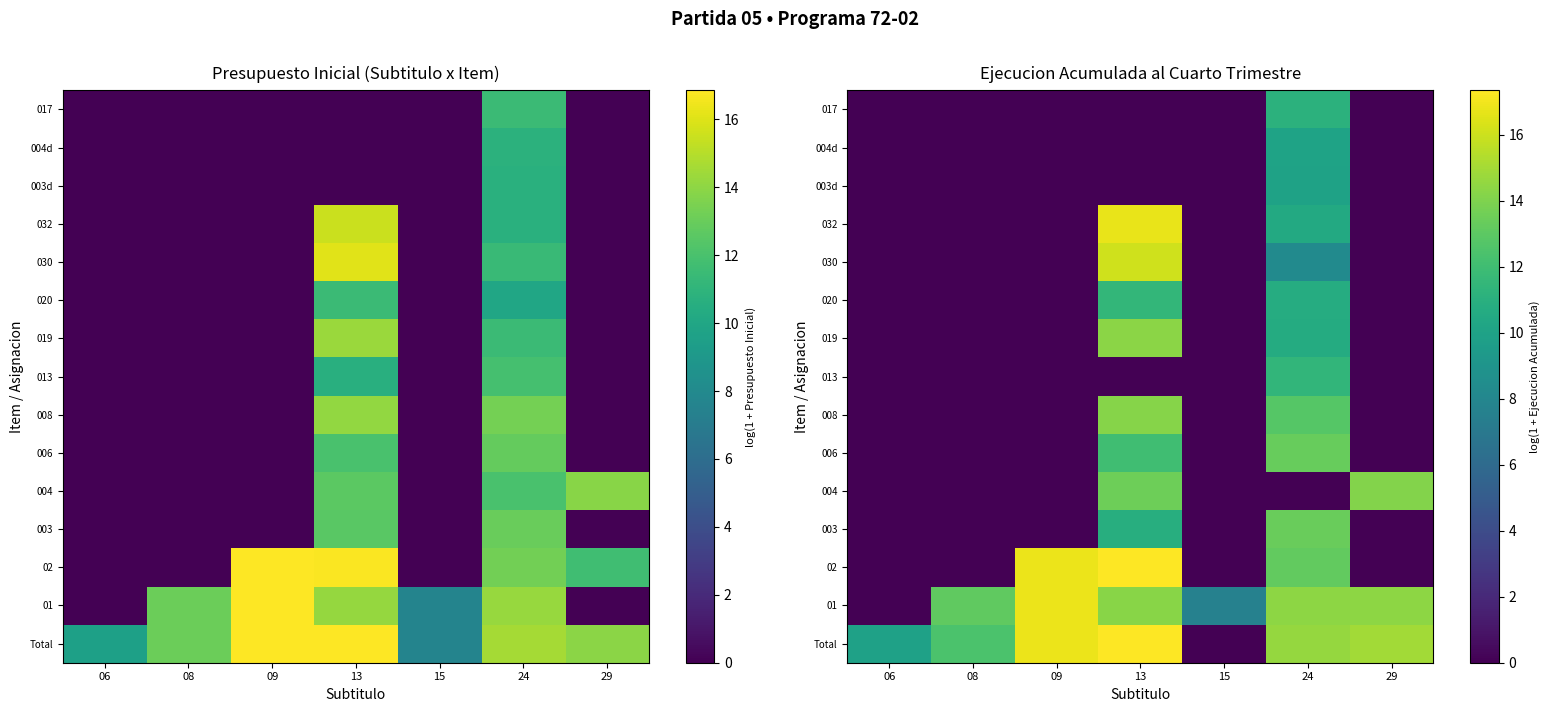

Rank the categories by 019 value from highest to lowest.

13, 24, 06, 08, 09, 15, 29